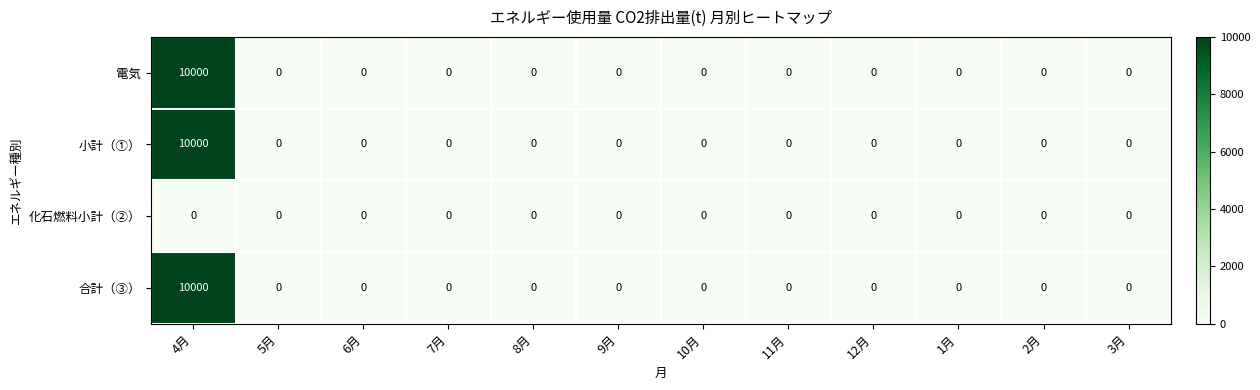

What is the greatest value displayed?

10000